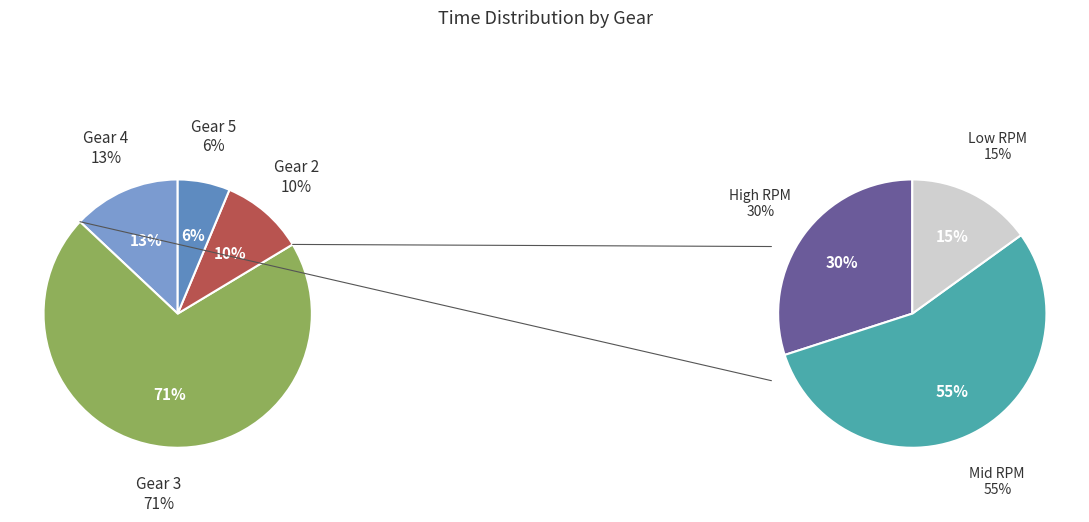

Which slice represents more than half of the pie?

3